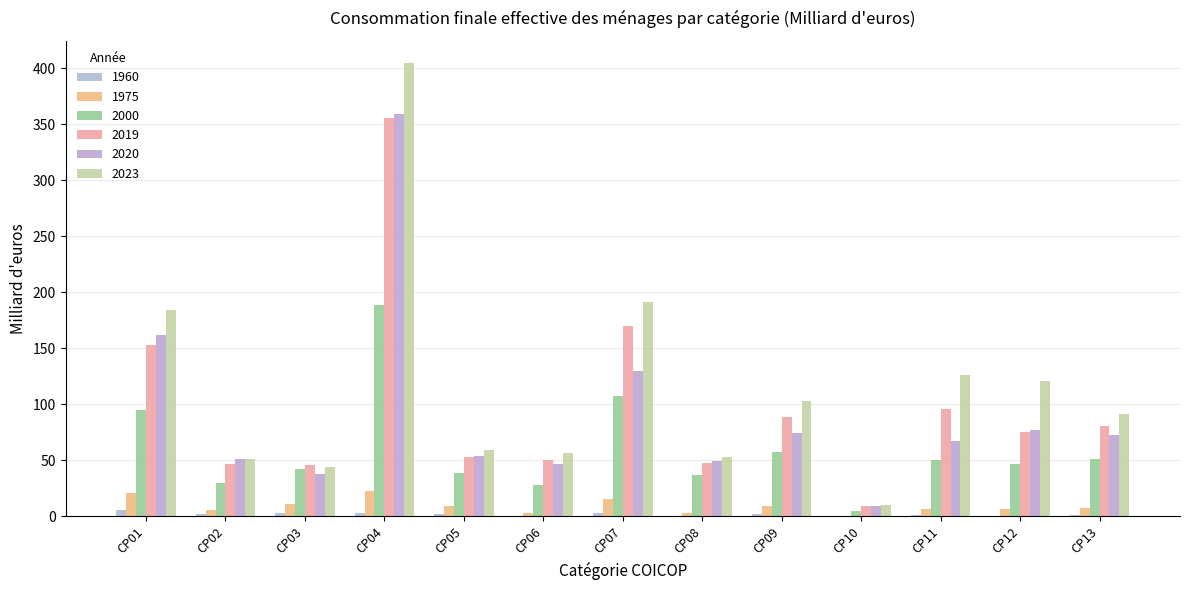

What is the difference between the maximum and minimum values in the 2020 series?

349.9